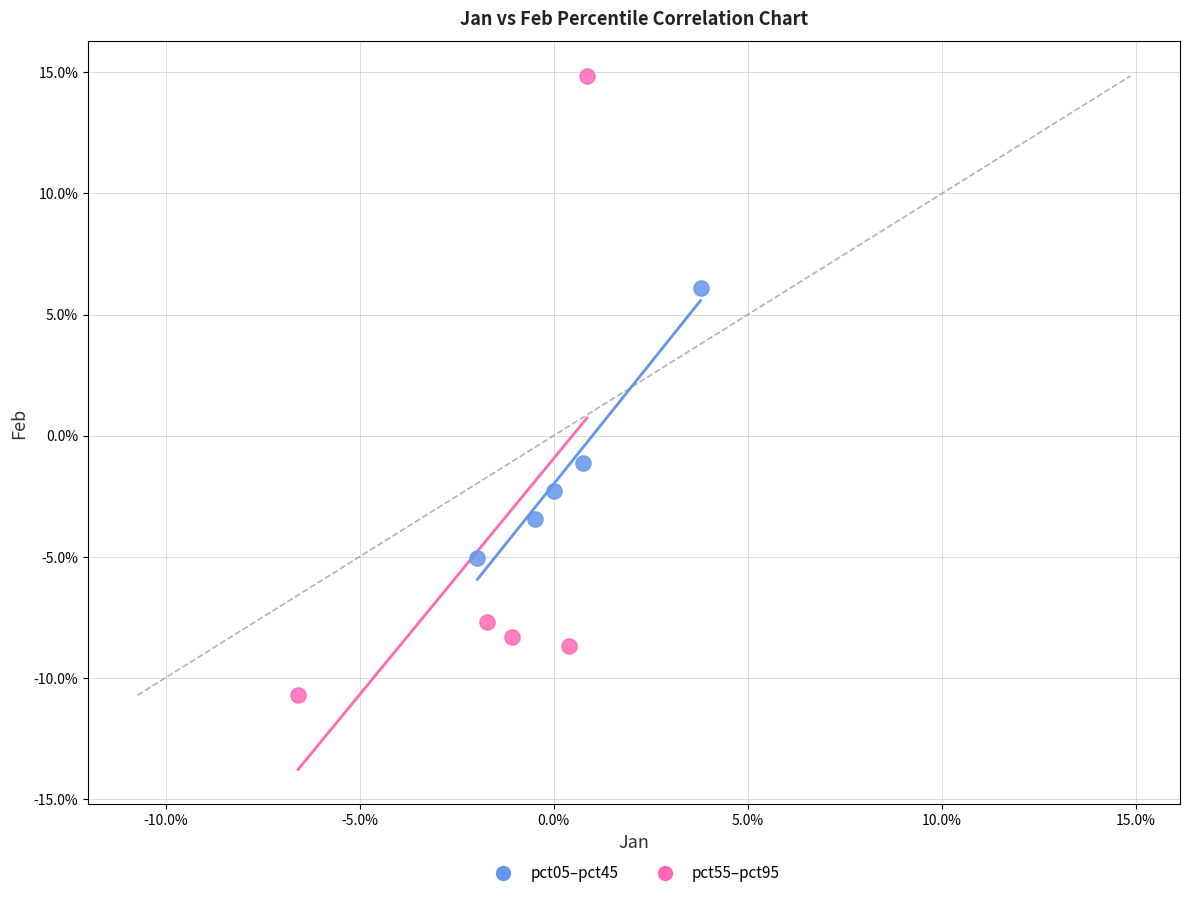

What are all the series names shown in the legend?

pct05–pct45, pct55–pct95